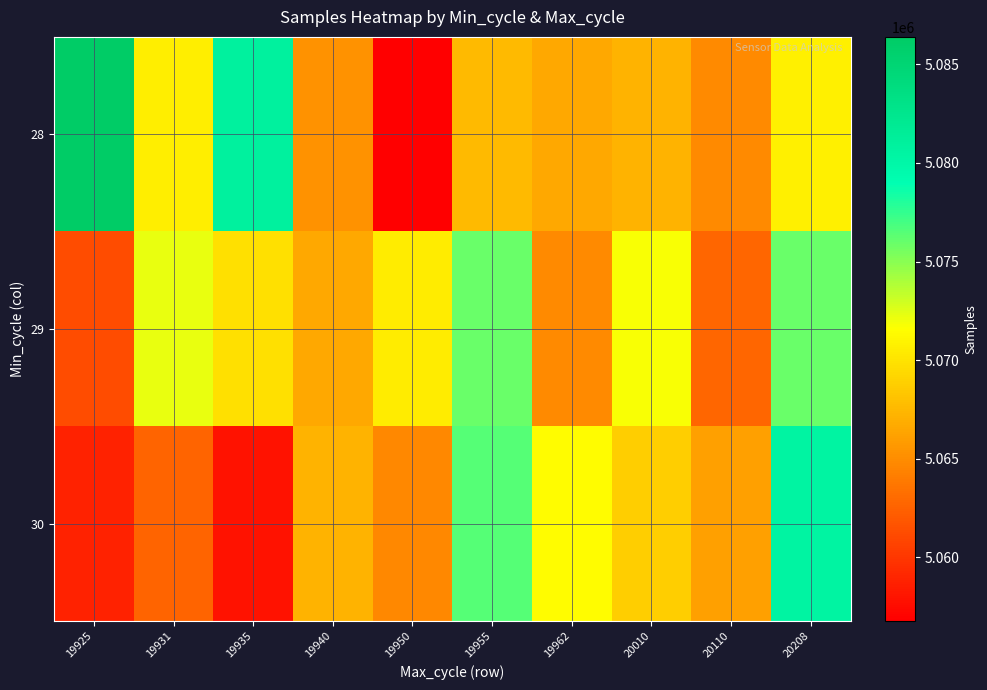

Which label corresponds to the smallest value in the chart?

19950